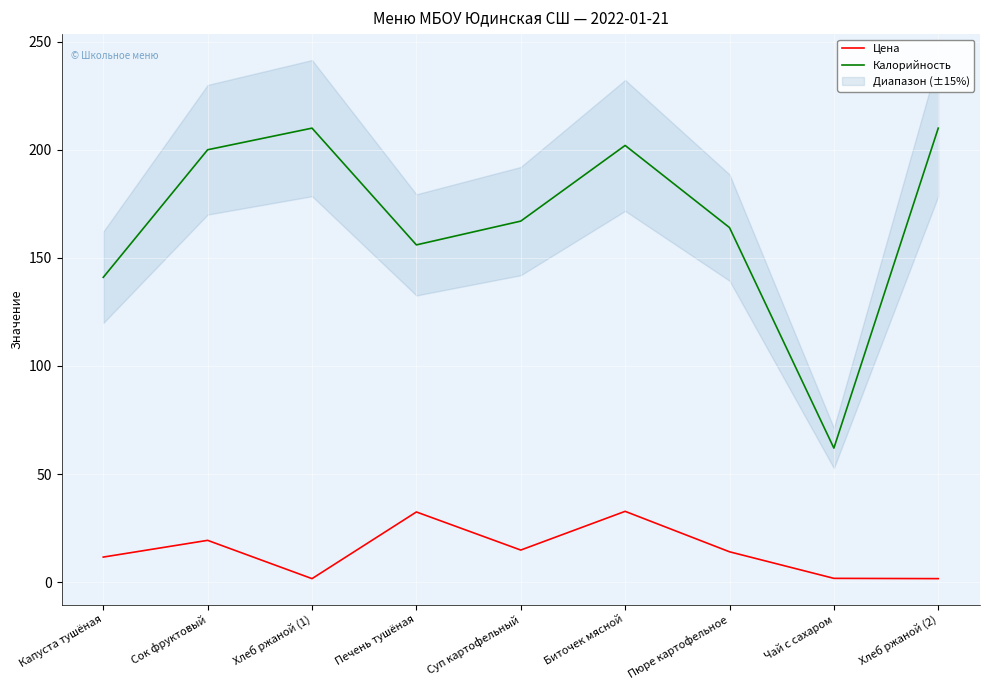

How many interior local valleys does the Цена series have?

2